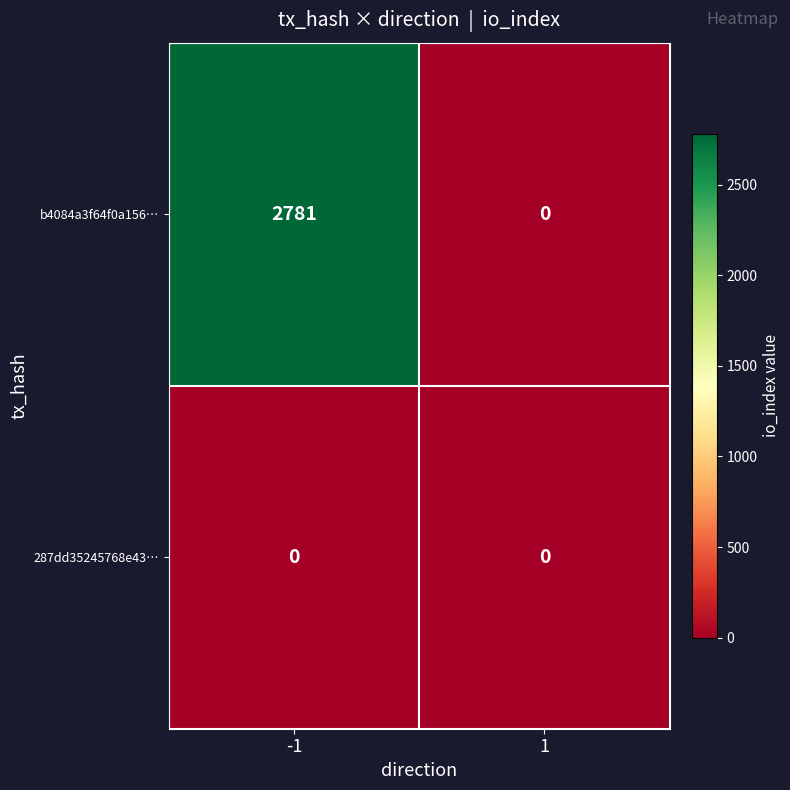

Count the number of categories in the chart.

2